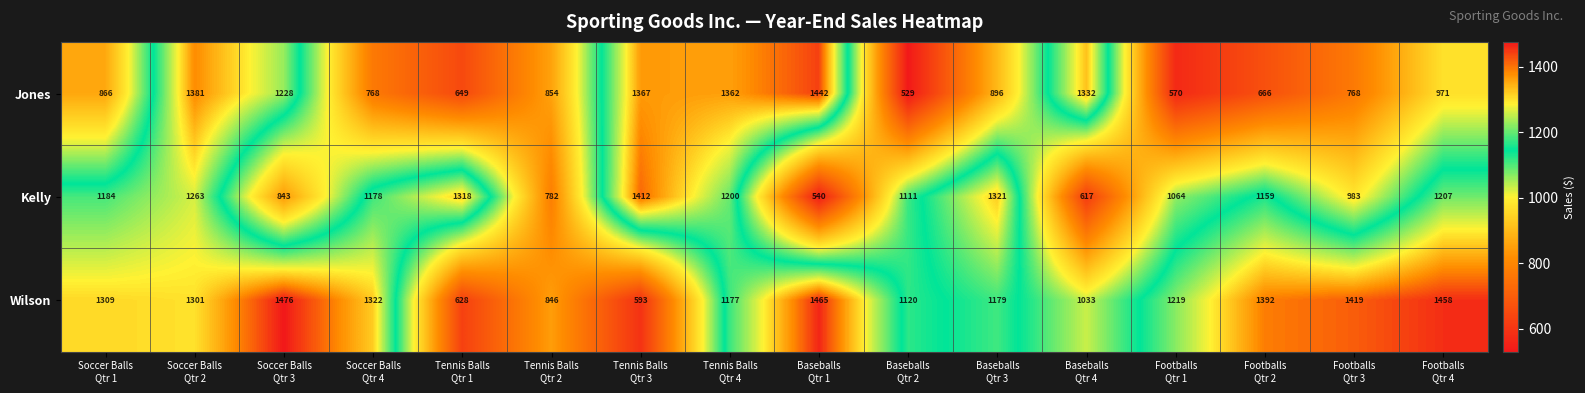

Which series has the largest total across all categories?

Wilson